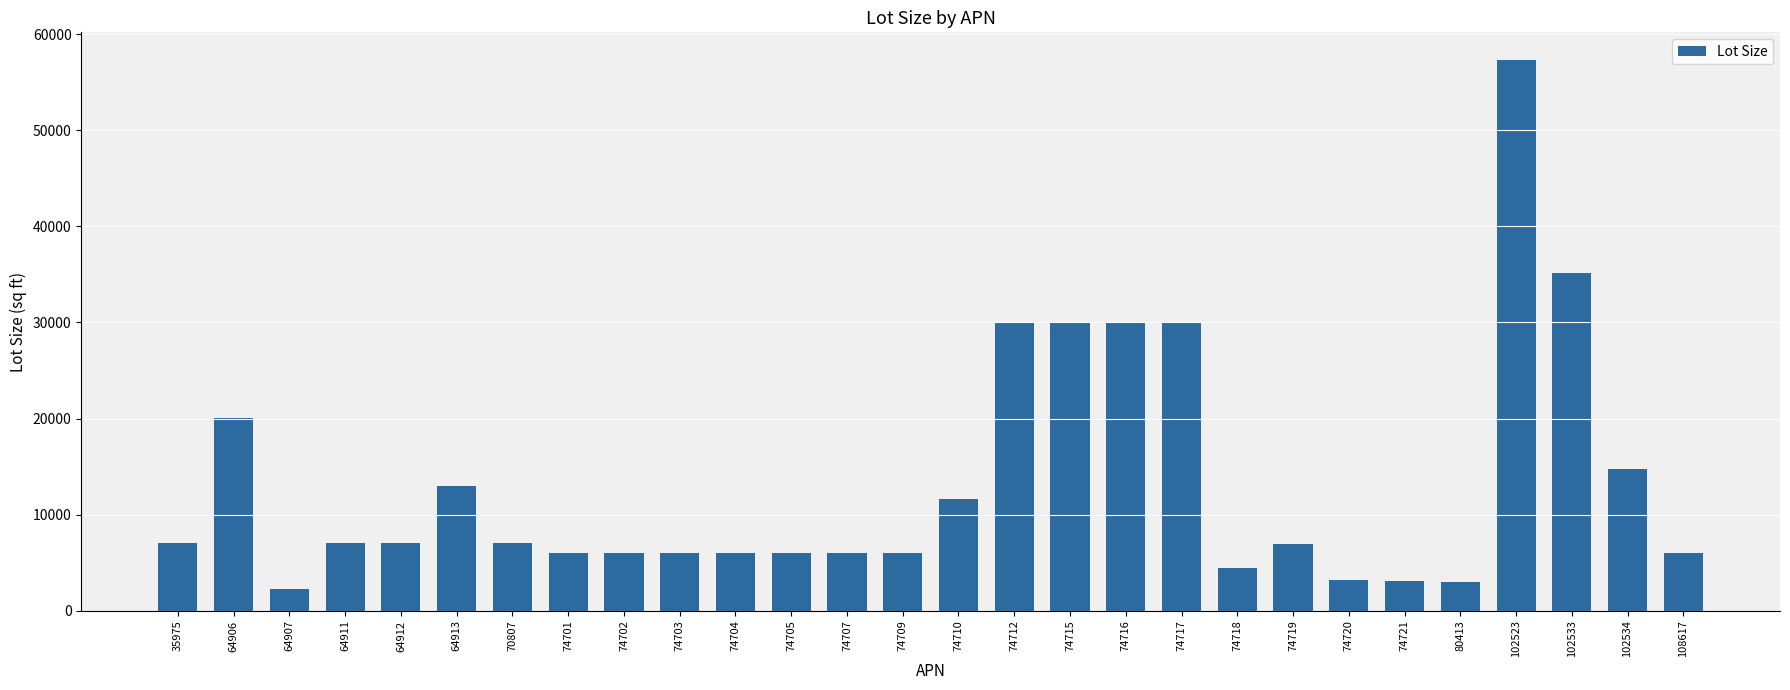

How many values are below 7013?

14